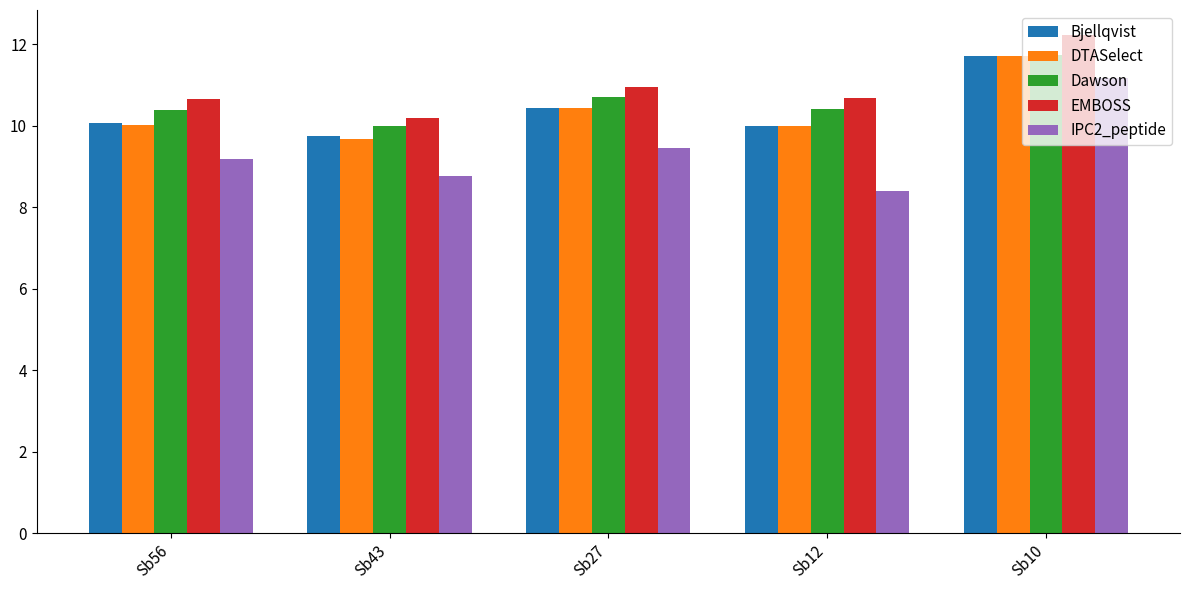

Rank the categories by IPC2_peptide value from lowest to highest.

Sb12, Sb43, Sb56, Sb27, Sb10